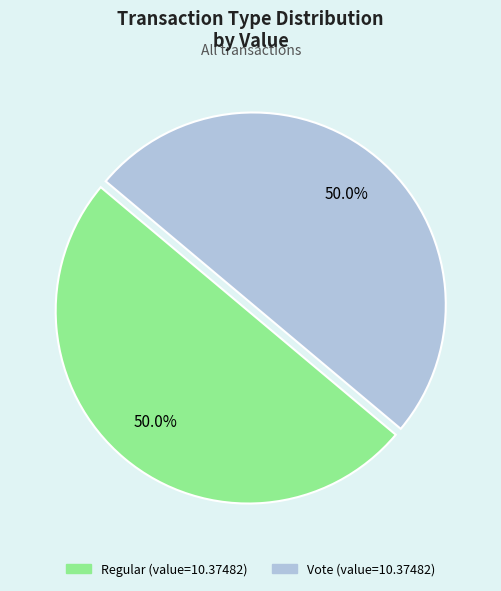

Count the number of slices in the pie.

2